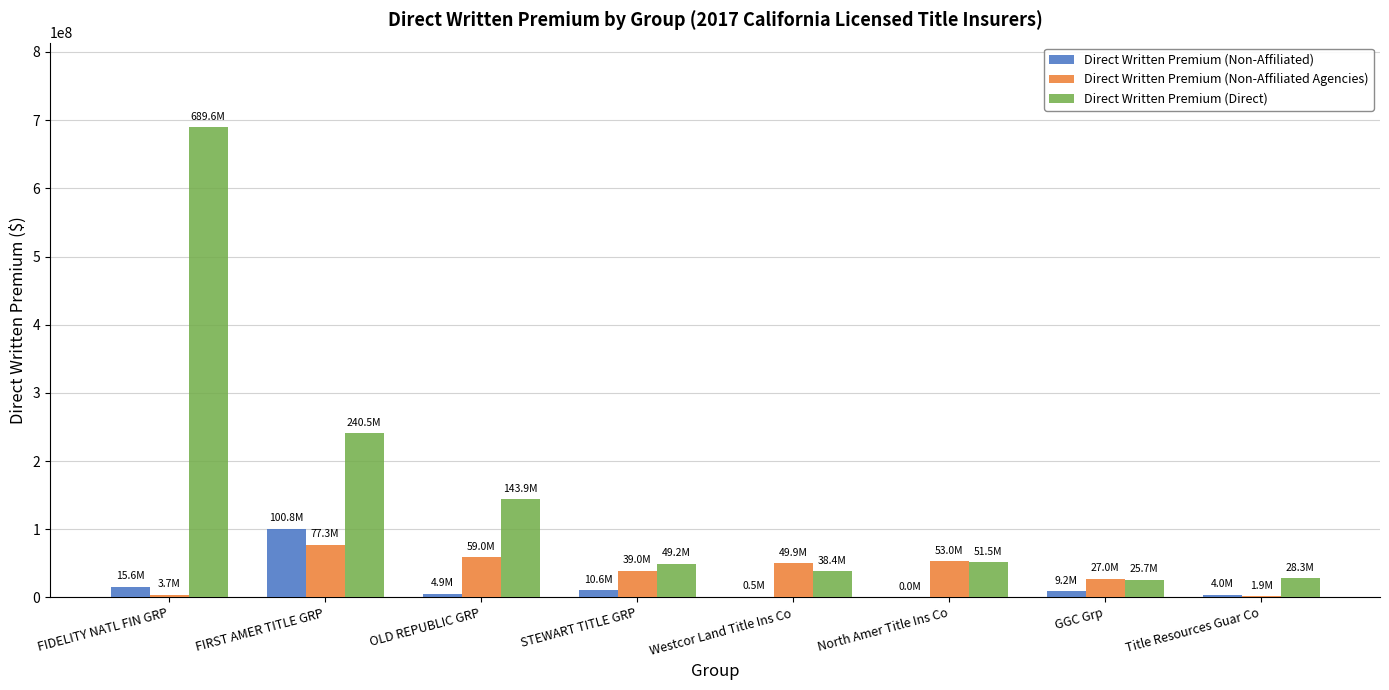

The Direct Written Premium (Non-Affiliated Agencies) series shows 27026671 at GGC Grp. True or false?

True